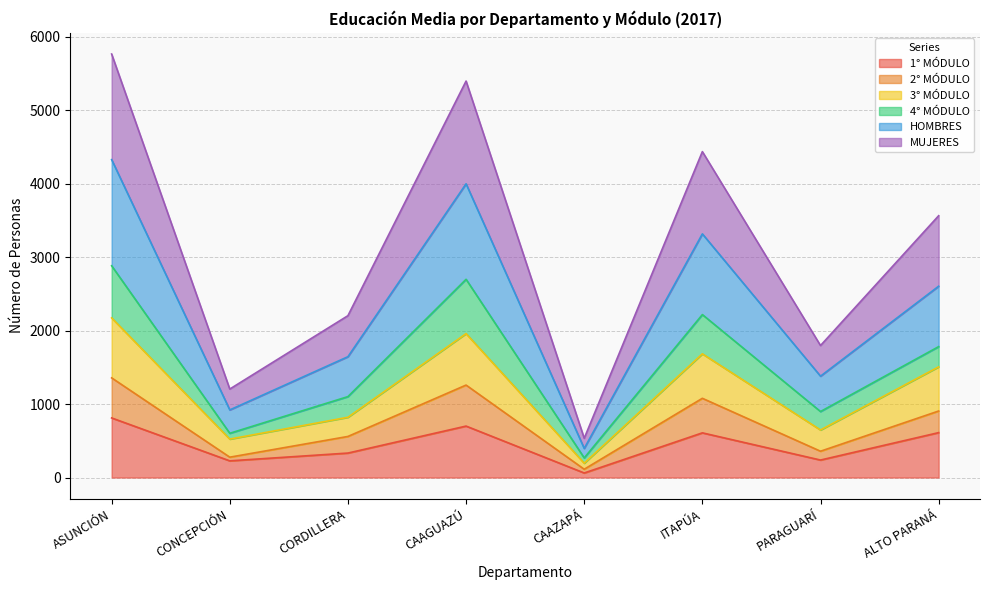

The value of 1° MÓDULO at PARAGUARÍ is 111. True or false?

False